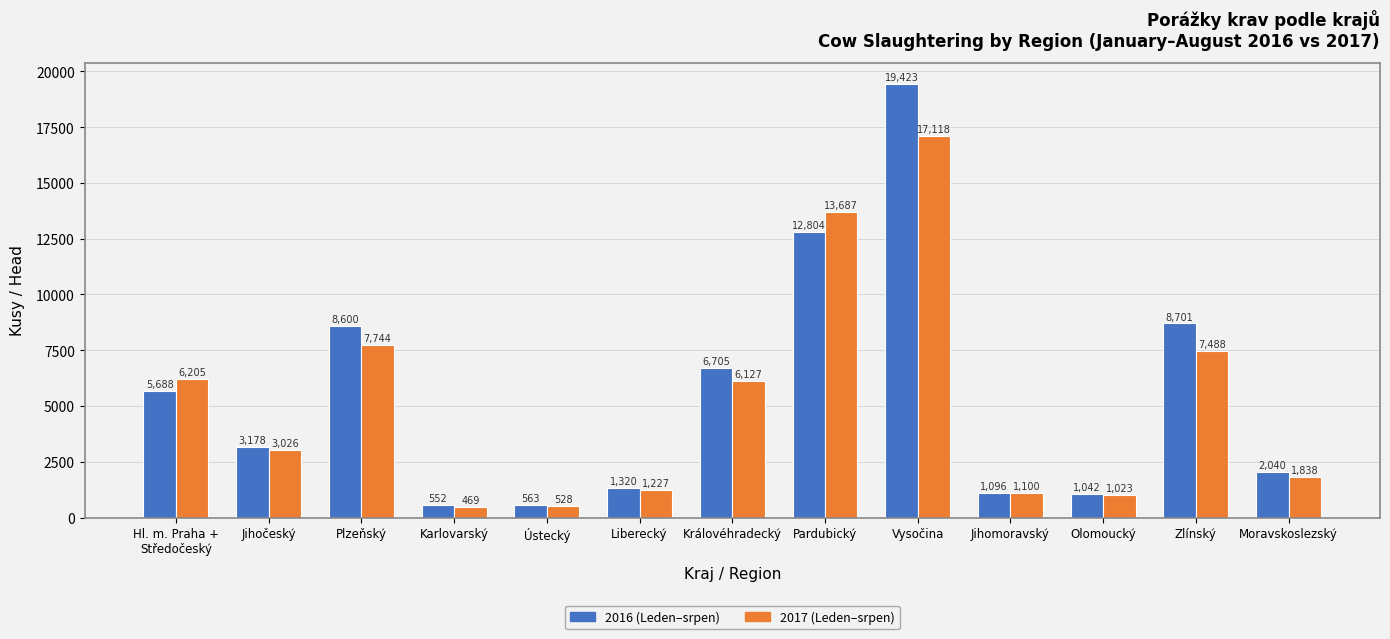

Where does the 2016 (Leden–srpen) series first go above 3178?

Hl. m. Praha +
Středočeský